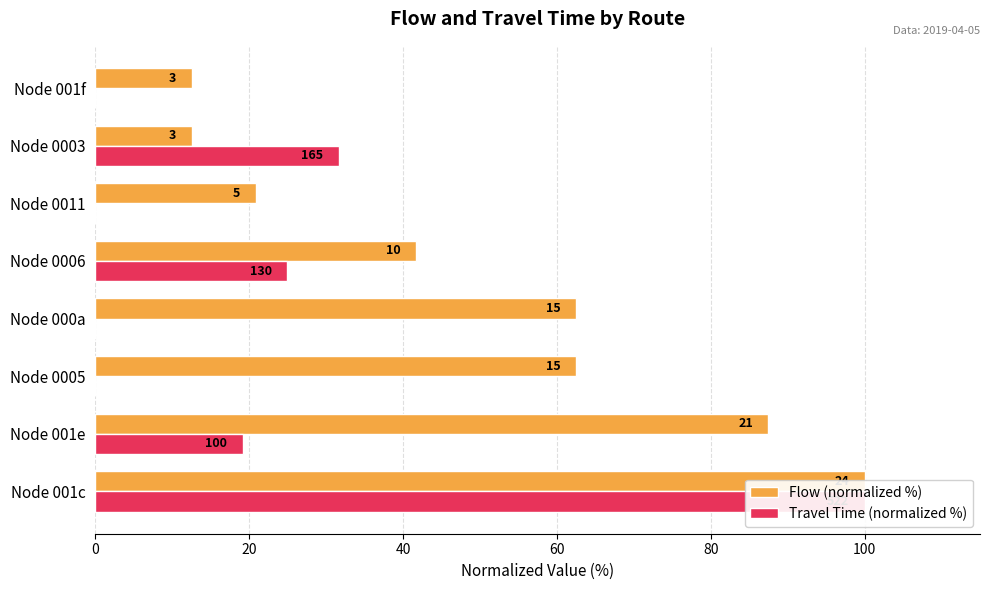

Reading right to left, list all the values displayed in this chart.

Flow (normalized %): 12.5	12.5	20.8	41.7	62.5	62.5	87.5	100.0
Travel Time (normalized %): 0.0	31.6	0.0	24.9	0.0	0.0	19.2	100.0